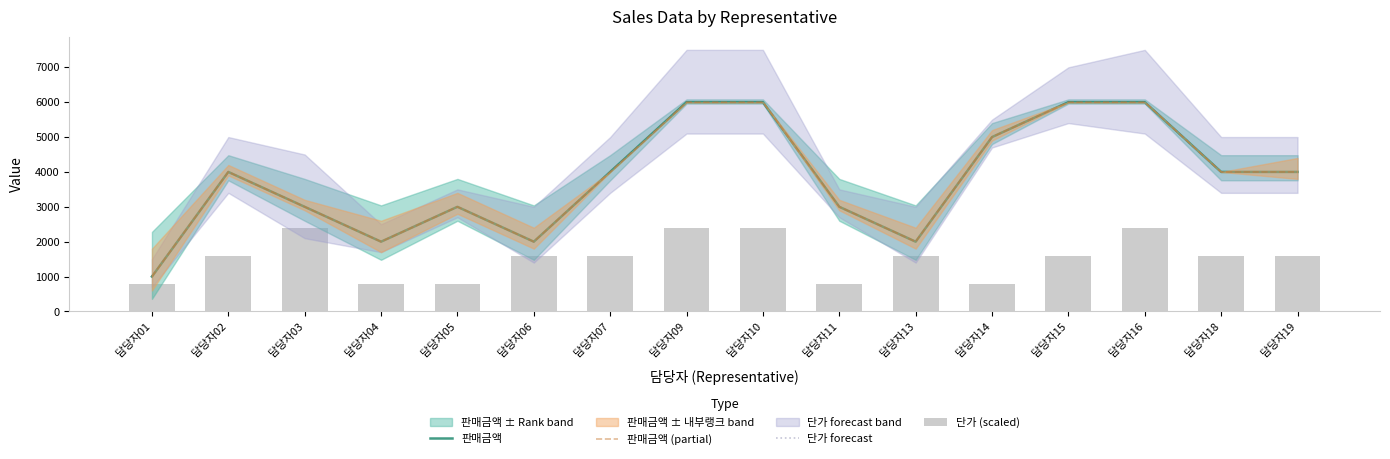

The value of 단가 (scaled) at 담당자09 is 1176. True or false?

False